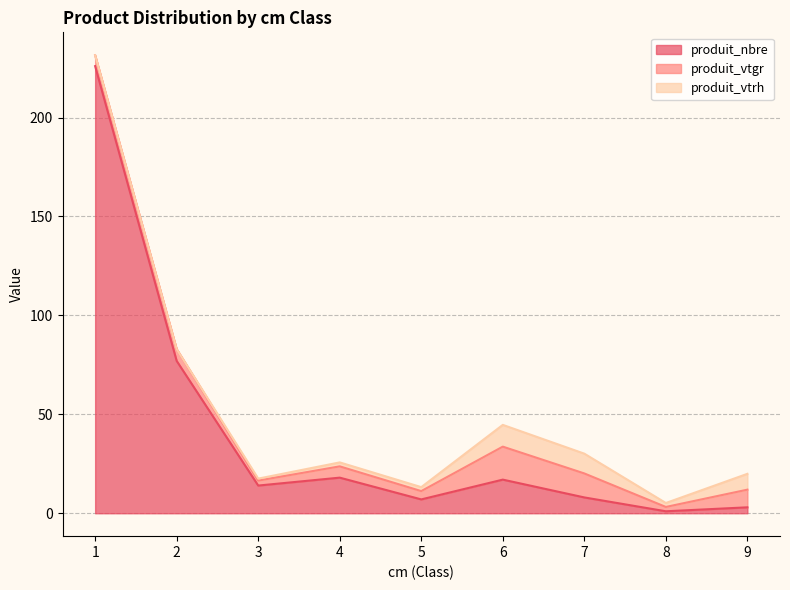

Reading right to left, extract all data points from this chart.

produit_nbre: 9=3.0	8=1.0	7=8.0	6=17.0	5=7.0	4=18.0	3=14.0	2=77.0	1=226.0
produit_vtgr: 9=8.9	8=2.2	7=12.1	6=16.7	5=4.2	4=5.7	3=2.5	2=6.0	1=5.5
produit_vtrh: 9=8.0	8=2.0	7=10.0	6=11.0	5=2.0	4=2.0	3=1.0	2=0.0	1=0.0